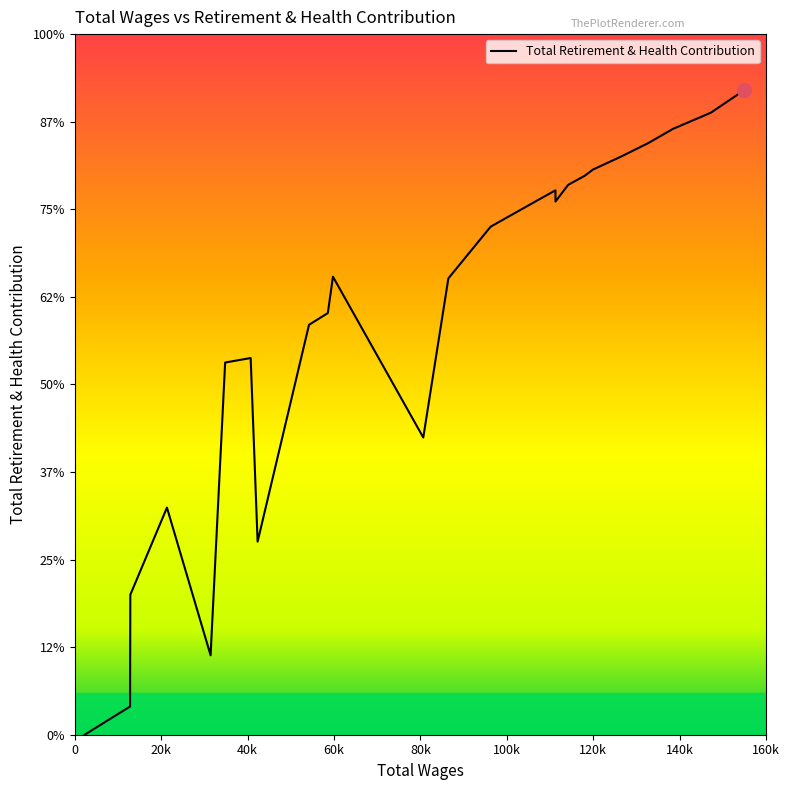

Count the number of values greater than 28999.

12